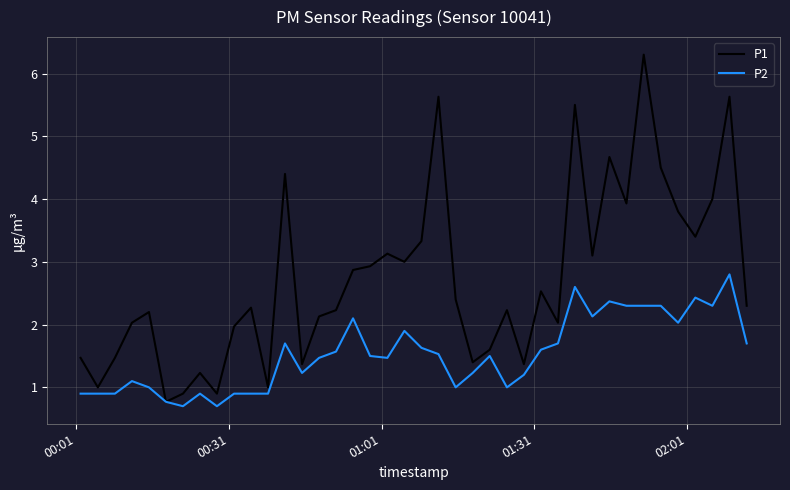

List the series in order of their overall mean, highest first.

P1, P2